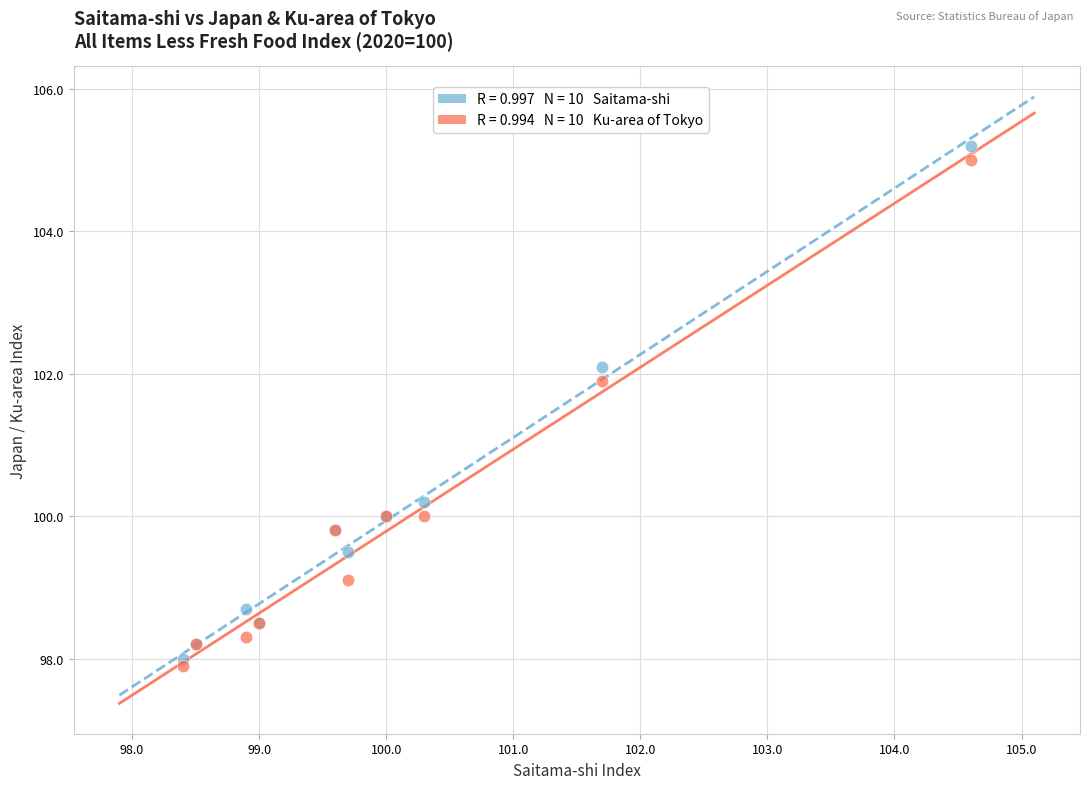

Across all series, what Y value is closest to 101?

100.2